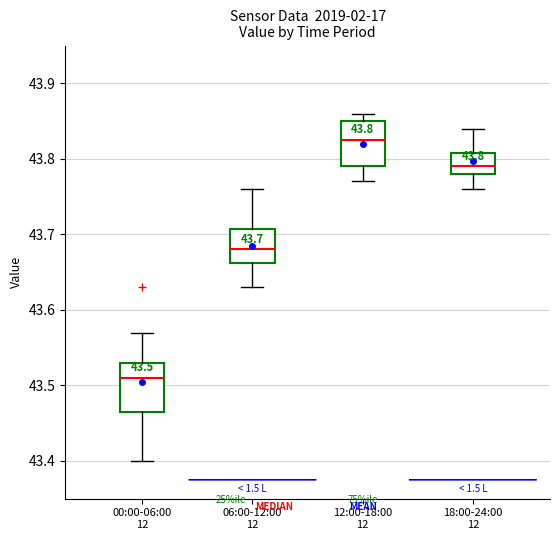

Which box's median line is the lowest?

00:00-06:00 12